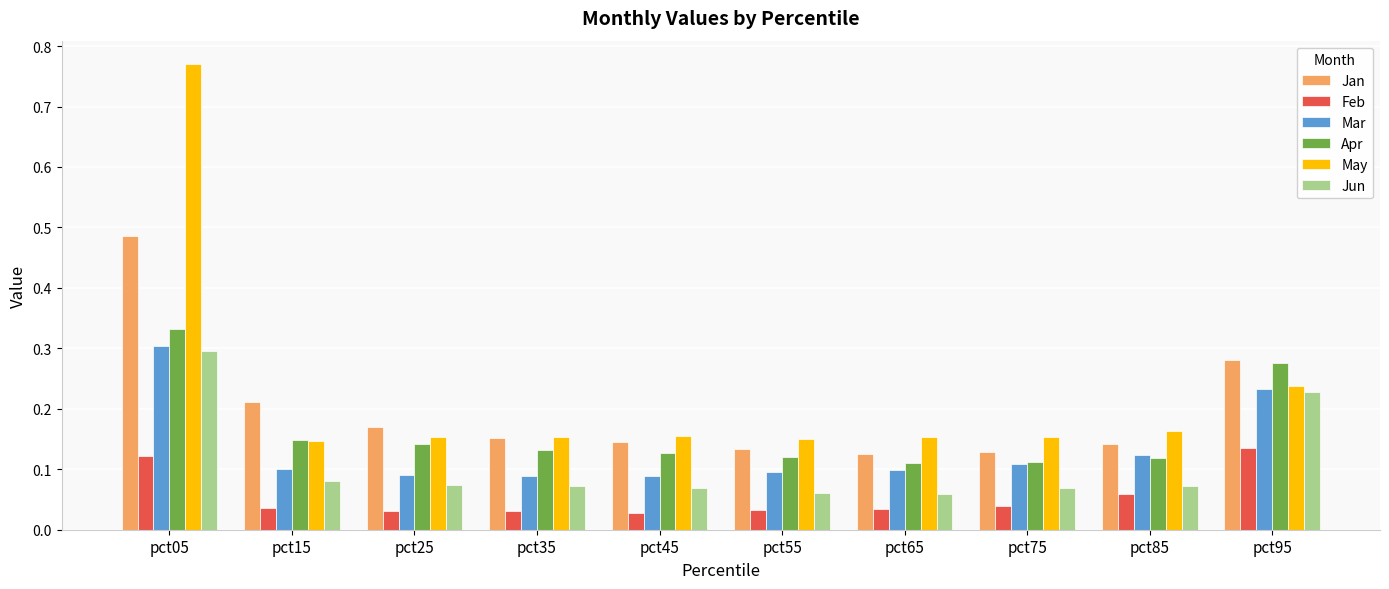

How many categories are shown in the chart?

10